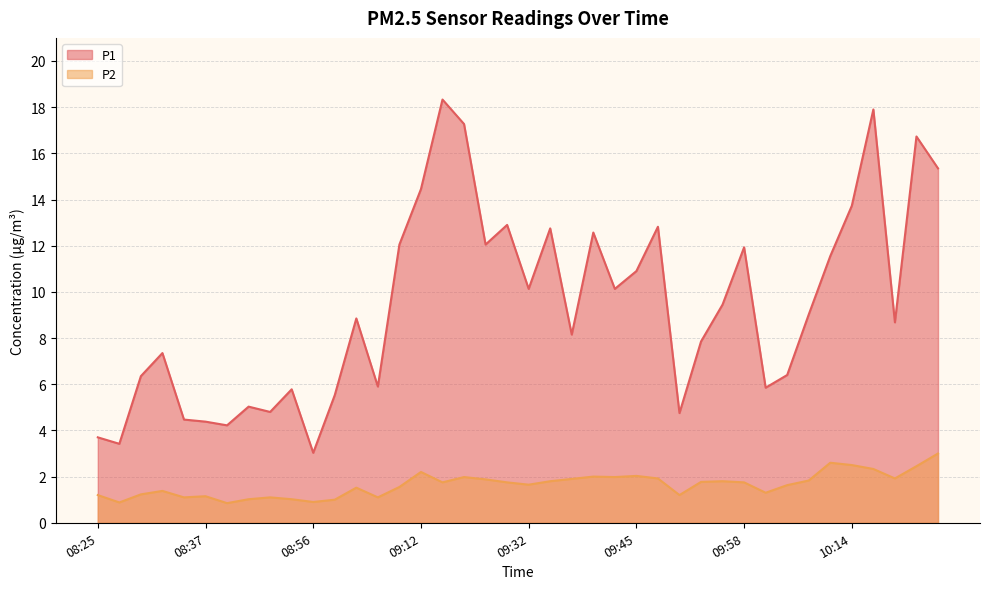

Where does the P2 series first go above 1?

08:25